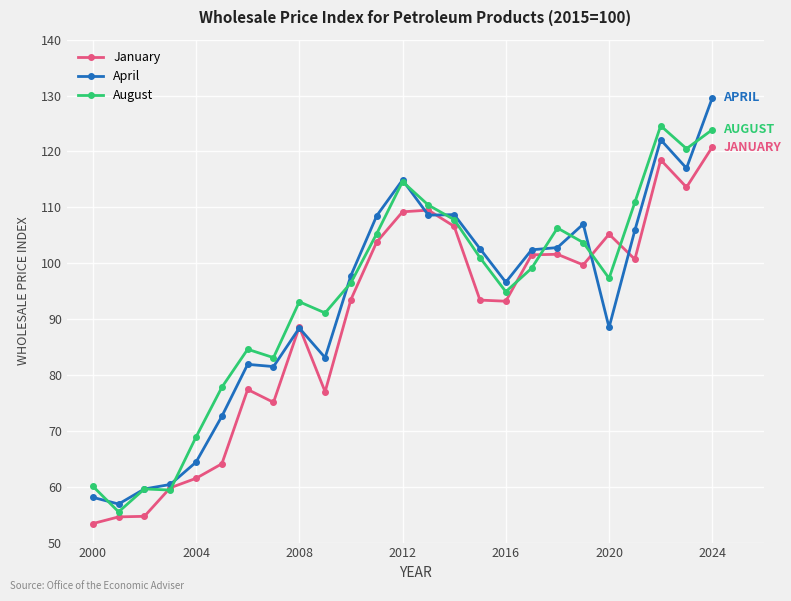

What is the value of the January point at the 13th from the left?

109.2